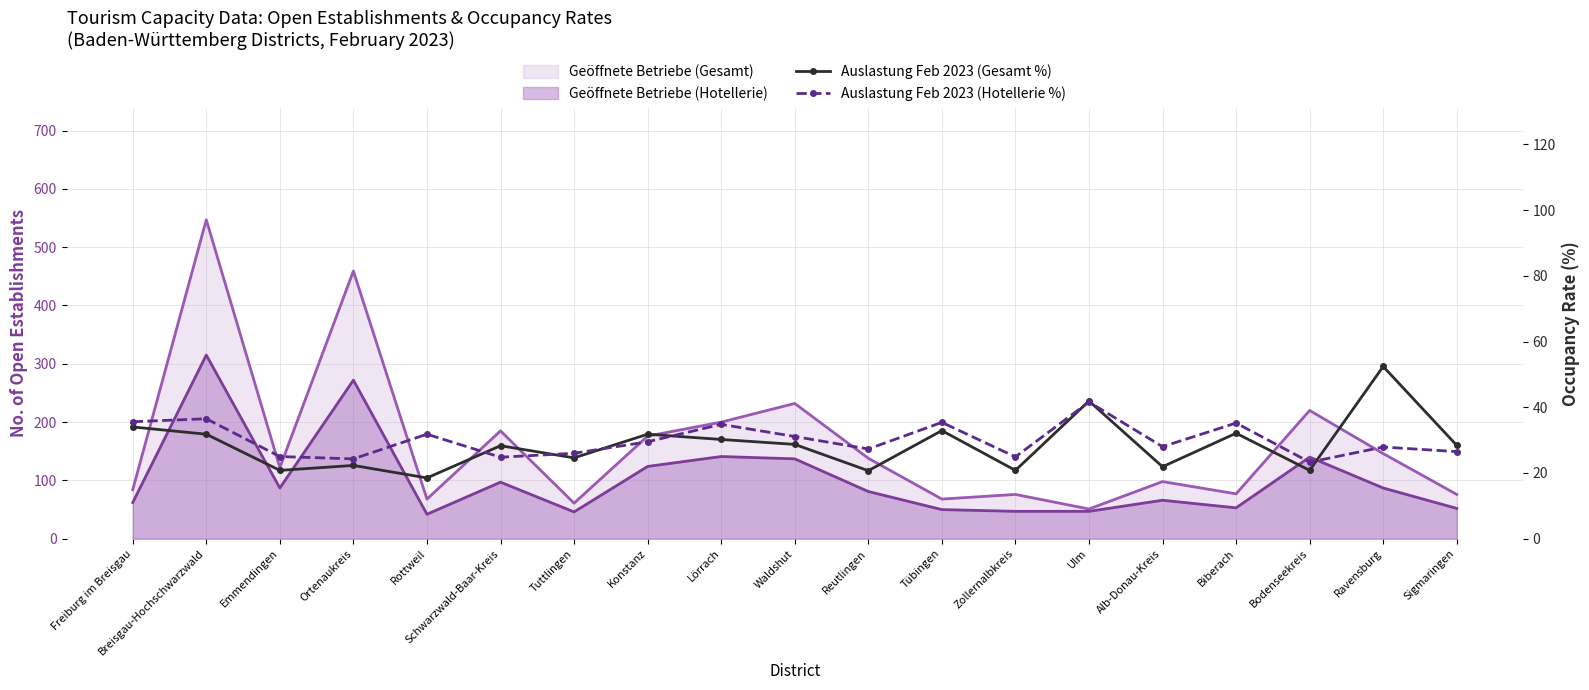

What is the label of the 3rd point from the left?

Emmendingen